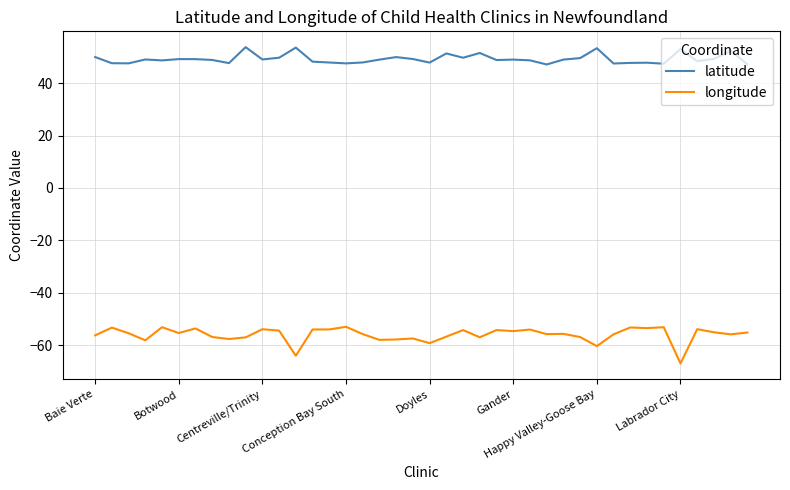

True or false: latitude and longitude intersect in this chart.

False